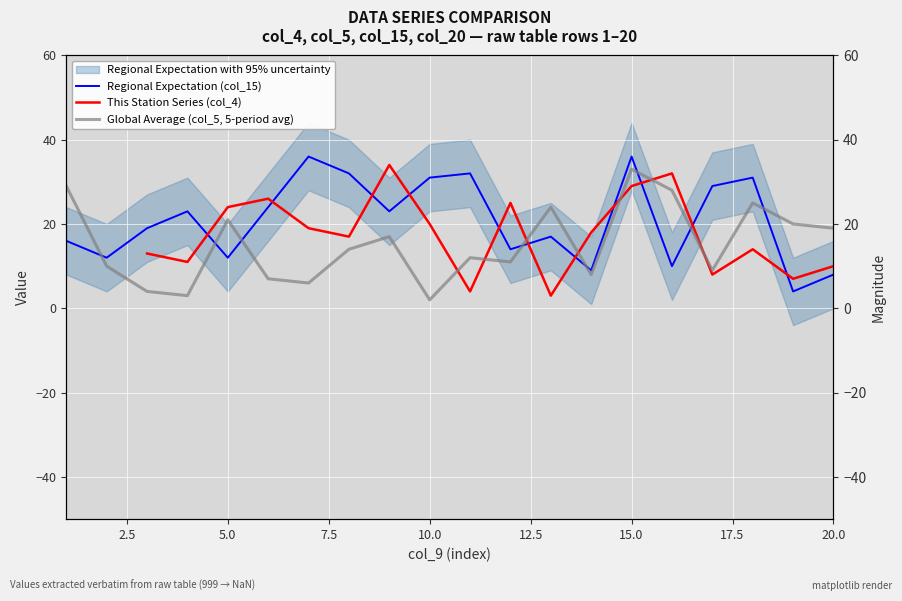

True or false: Regional Expectation (col_15) and Global Average (col_5, 5-period avg) intersect in this chart.

True